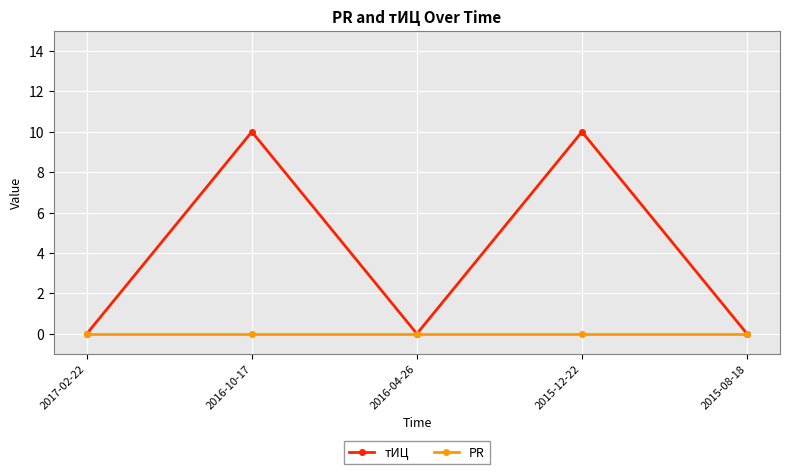

Is it true that тИЦ equals 7 at 2016-04-26?

False